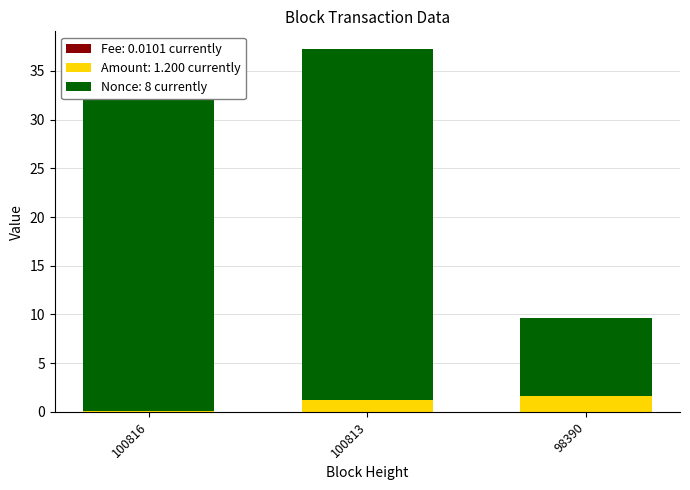

What is the difference between the maximum and second lowest values in the Amount series?

0.4